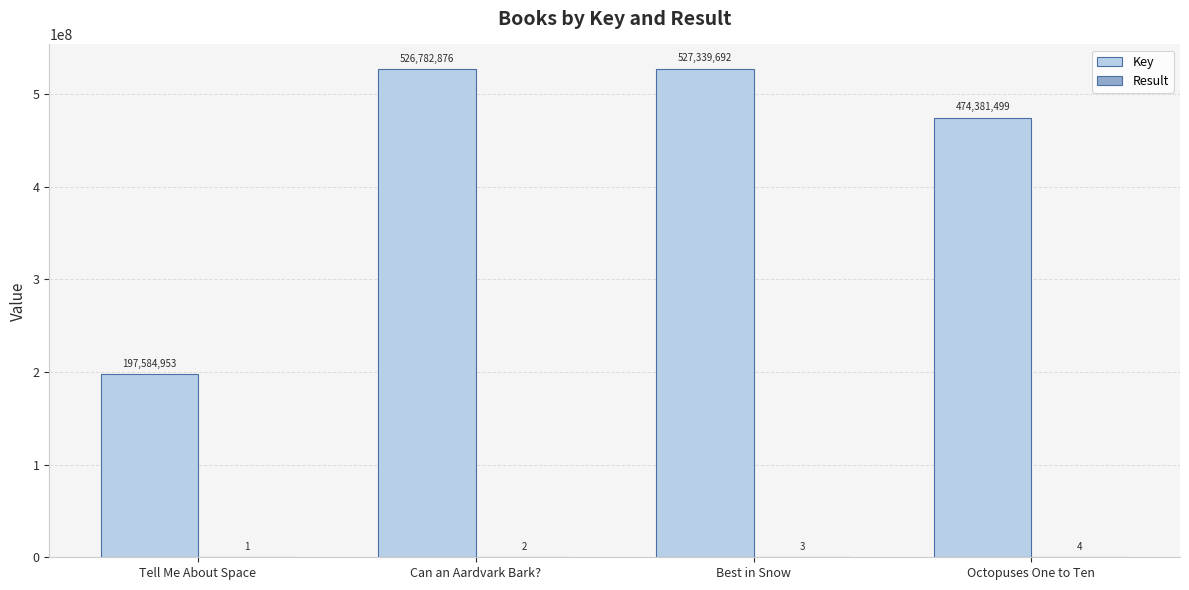

Where is Key nearest to the value 362462322?

Octopuses One to Ten